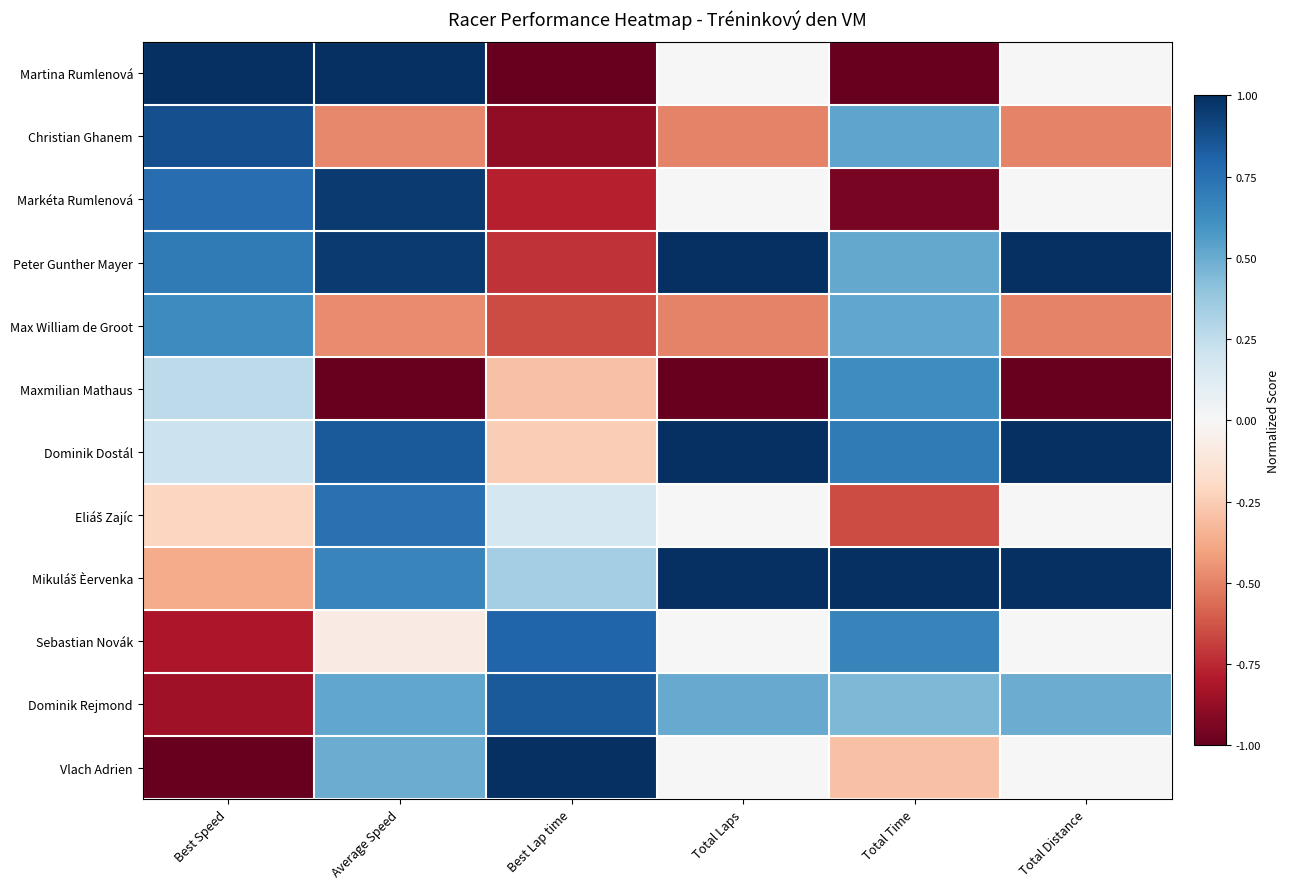

At Best Speed, list the series in order from smallest to largest.

Vlach Adrien, Dominik Rejmond, Sebastian Novák, Mikuláš Èervenka, Eliáš Zajíc, Dominik Dostál, Maxmilian Mathaus, Max William de Groot, Peter Gunther Mayer, Markéta Rumlenová, Christian Ghanem, Martina Rumlenová